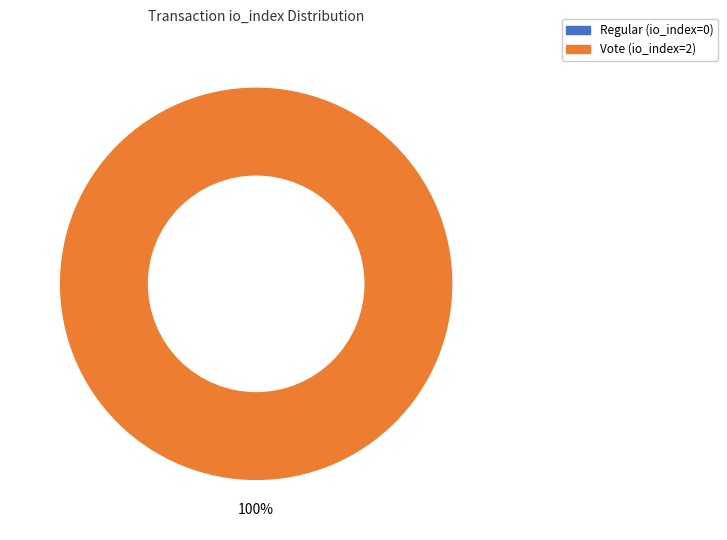

Does any single category account for the majority?

Yes